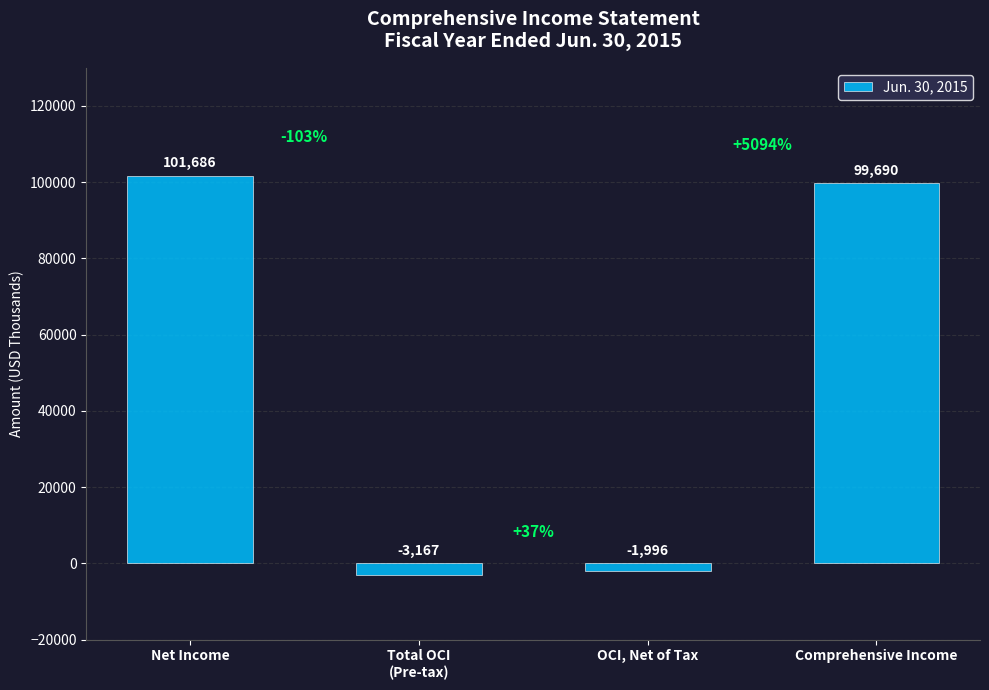

How many positive values are there?

2